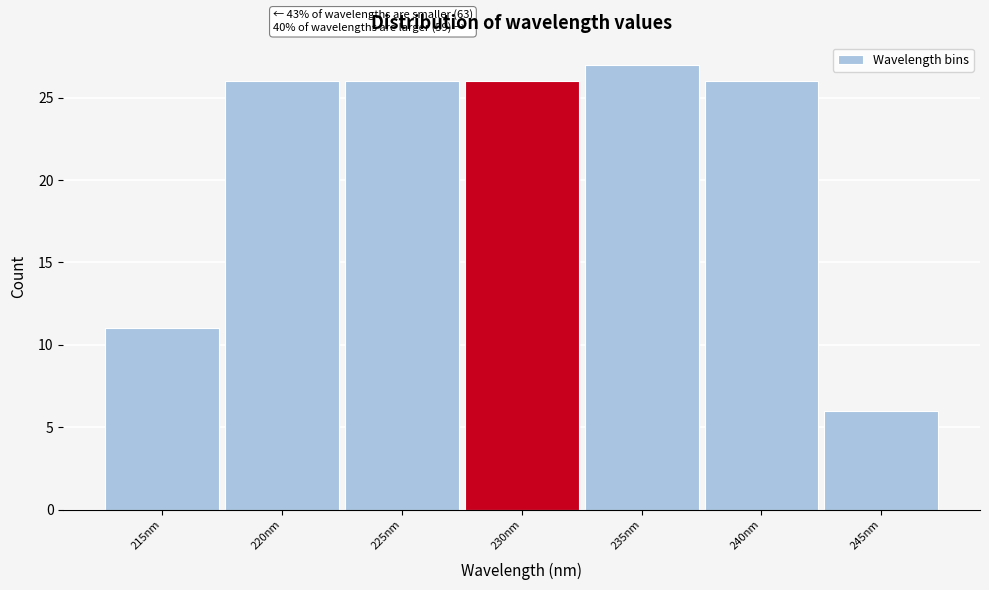

Reading left to right, transcribe all the data shown in this chart.

215nm=11	220nm=26	225nm=26	230nm=26	235nm=27	240nm=26	245nm=6